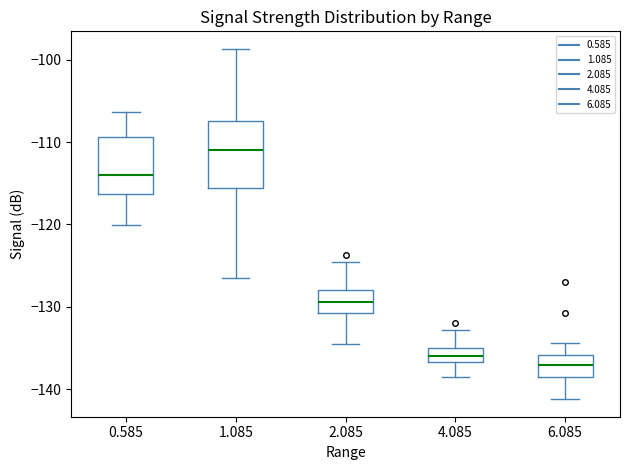

Reading left to right, read every box against the y-axis: the position of its median line, the range the box covers, and the ends of its whiskers. The values are not printed on the chart, so give them approximately, as read against the axis.

0.585: median -114, box -116 to -109, whiskers -120 to -106
1.085: median -111, box -116 to -107, whiskers -126 to -99
2.085: median -129, box -131 to -128, whiskers -134 to -124
4.085: median -136, box -137 to -135, whiskers -138 to -133
6.085: median -137, box -139 to -136, whiskers -141 to -134